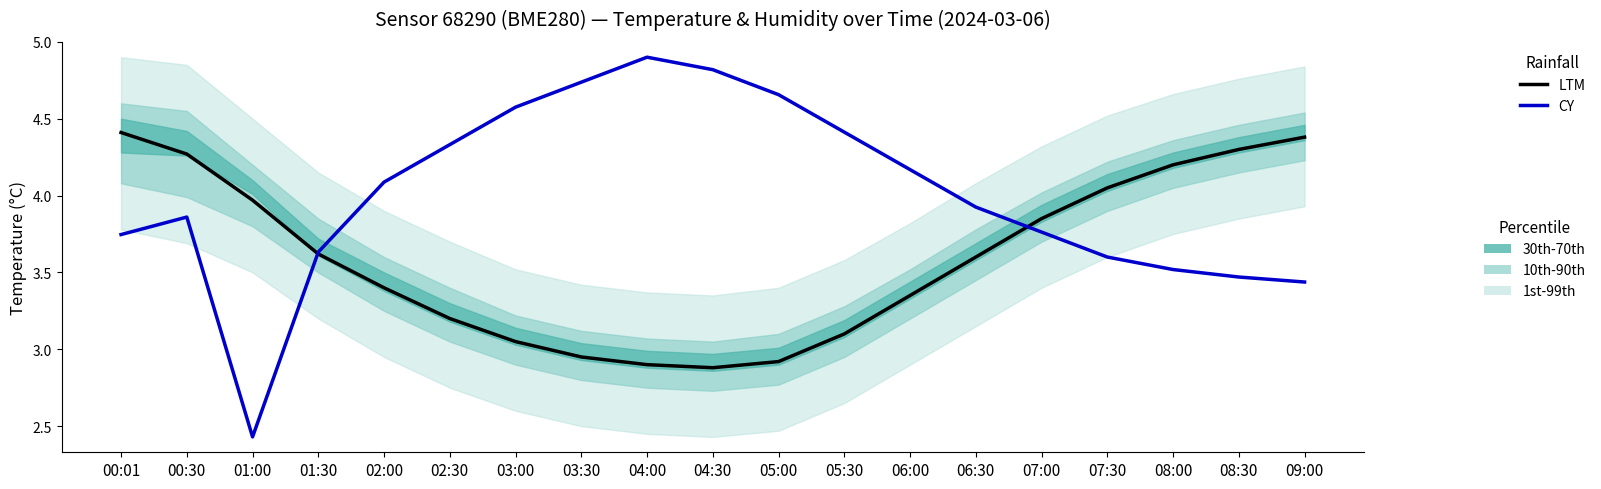

Reading left to right, extract all data points from this chart.

LTM: 4.4	4.3	4.0	3.6	3.4	3.2	3.0	3.0	2.9	2.9	2.9	3.1	3.4	3.6	3.9	4.0	4.2	4.3	4.4
CY: 3.7	3.9	2.4	3.6	4.1	4.3	4.6	4.7	4.9	4.8	4.7	4.4	4.2	3.9	3.8	3.6	3.5	3.5	3.4